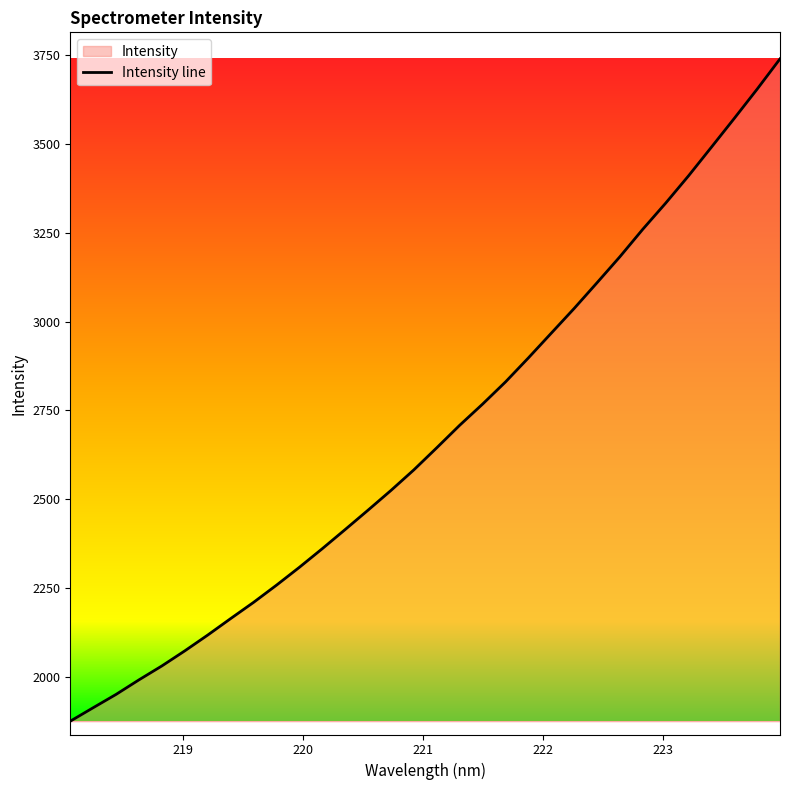

Rank the categories by value from highest to lowest.

223.9802, 223.7895, 223.5987, 223.408, 223.2172, 223.0264, 222.8355, 222.6447, 222.4538, 222.263, 222.0721, 221.8812, 221.6902, 221.4993, 221.3083, 221.1174, 220.9264, 220.7354, 220.5444, 220.3533, 220.1623, 219.9712, 219.7801, 219.589, 219.3979, 219.2067, 219.0156, 218.8244, 218.6332, 218.442, 218.2508, 218.0596